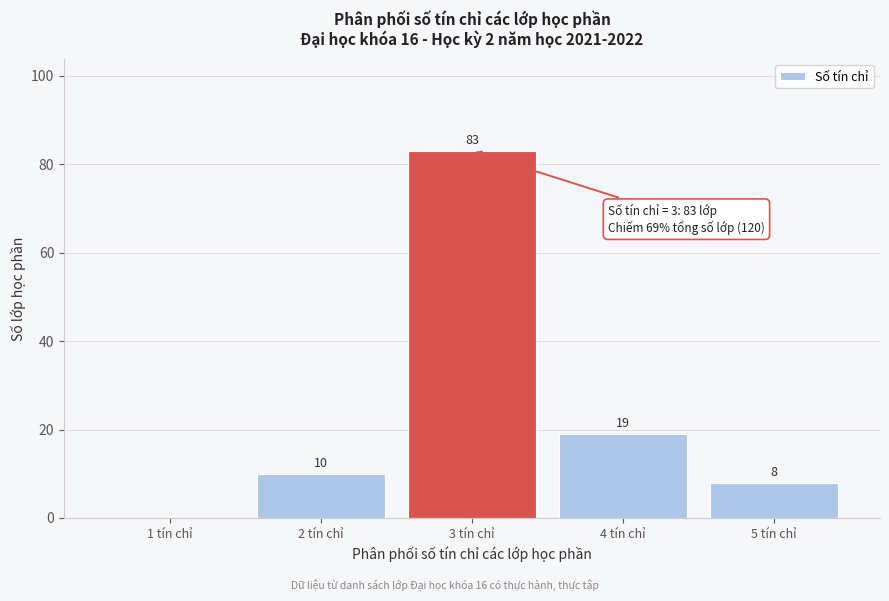

Reading left to right, transcribe all the data shown in this chart.

1 tín chỉ=0	2 tín chỉ=10	3 tín chỉ=83	4 tín chỉ=19	5 tín chỉ=8